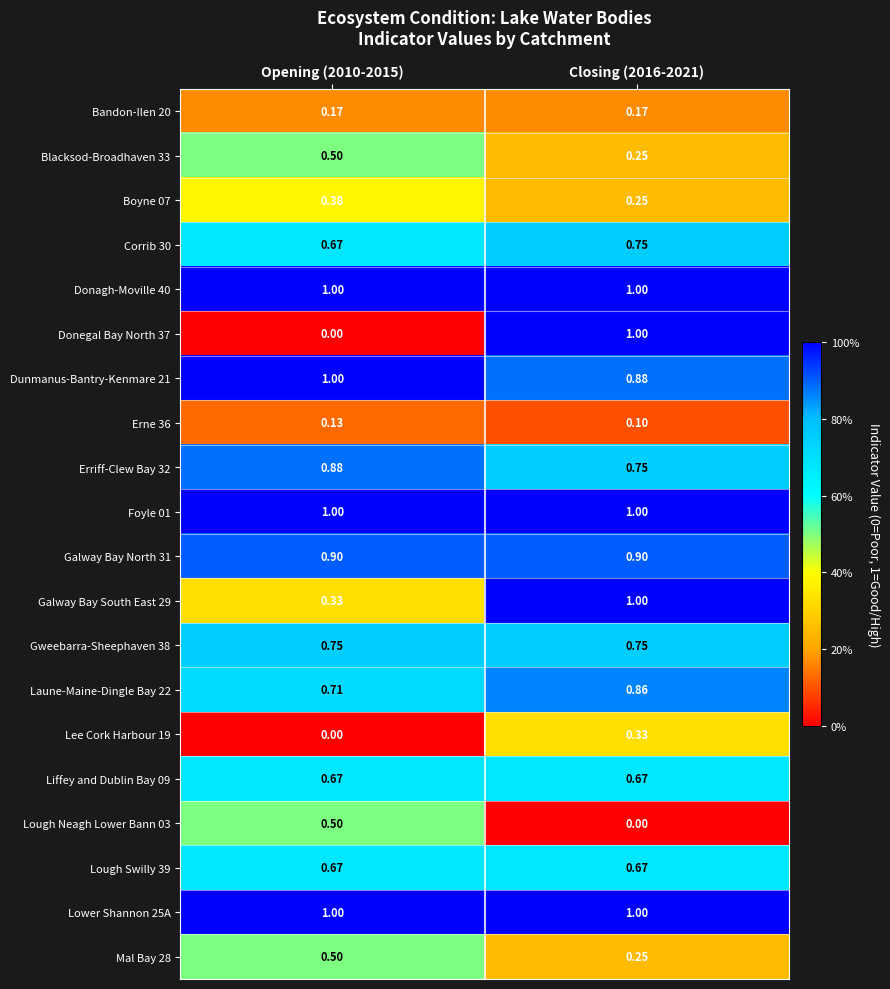

Is the value of Erne 36 at Closing (2016-2021) greater than the value of Laune-Maine-Dingle Bay 22 at Closing (2016-2021)?

No